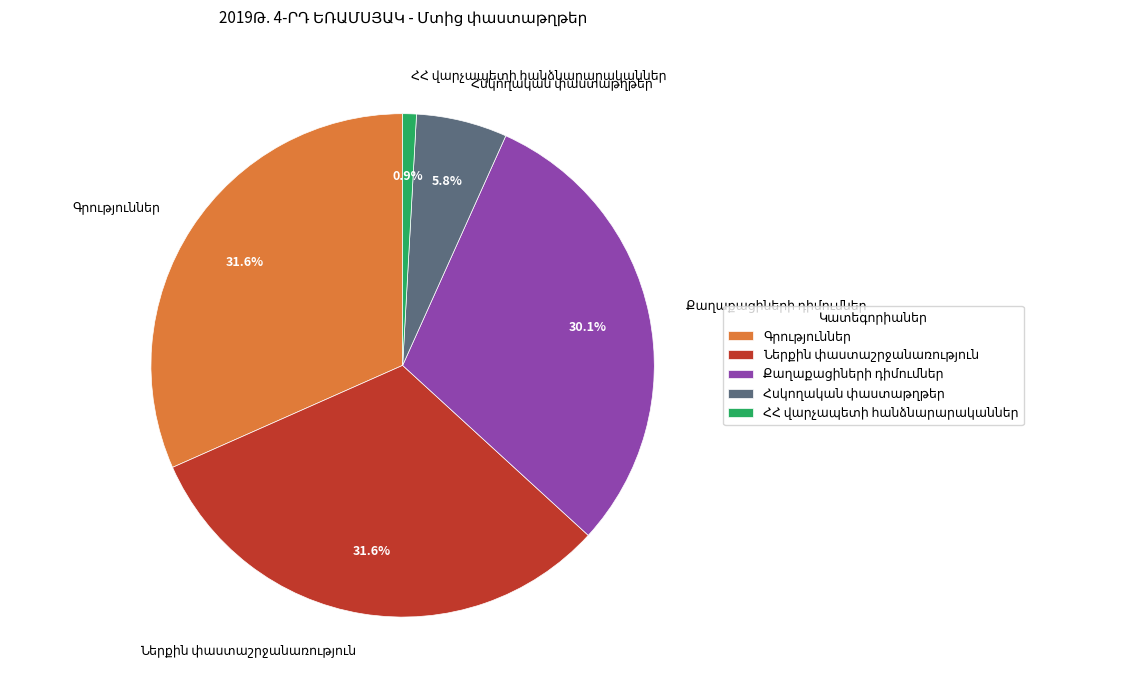

Is there any slice that represents more than half of the pie?

No